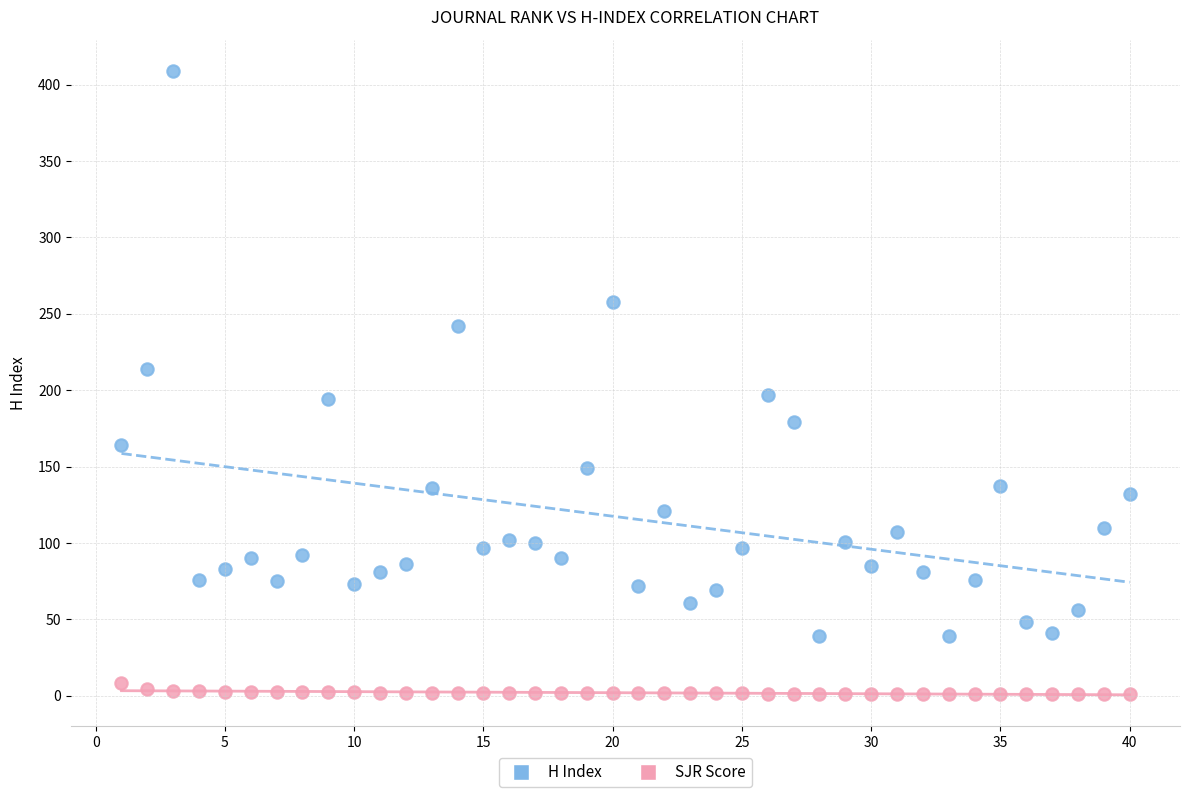

Across all data points, what is the range of Y values (max minus min)?

407.7